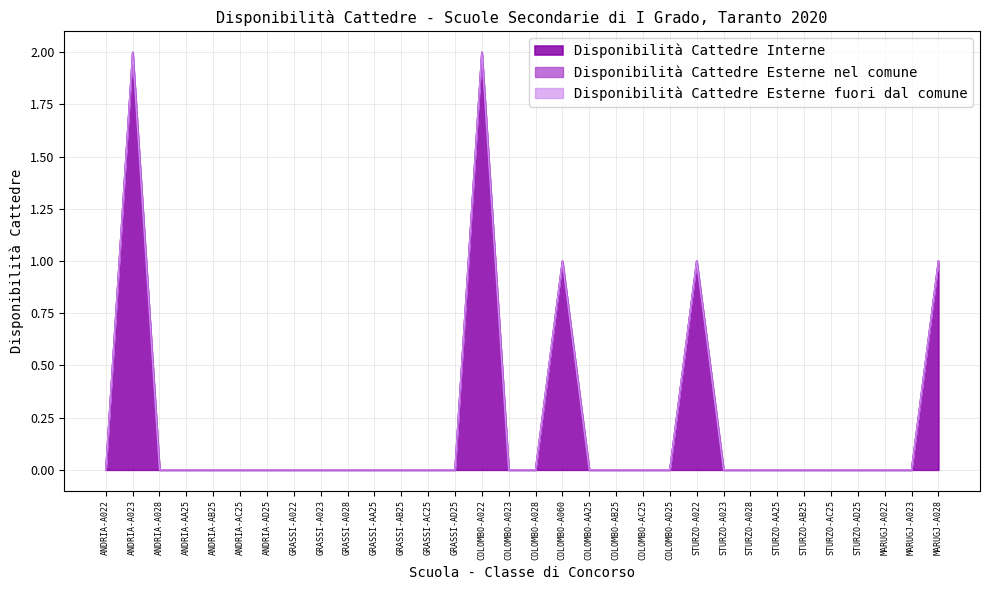

Reading left to right, list all the values displayed in this chart.

Disponibilità Cattedre Interne: ANDRIA-A022=0	ANDRIA-A023=2	ANDRIA-A028=0	ANDRIA-AA25=0	ANDRIA-AB25=0	ANDRIA-AC25=0	ANDRIA-AD25=0	GRASSI-A022=0	GRASSI-A023=0	GRASSI-A028=0	GRASSI-AA25=0	GRASSI-AB25=0	GRASSI-AC25=0	GRASSI-AD25=0	COLOMBO-A022=2	COLOMBO-A023=0	COLOMBO-A028=0	COLOMBO-A060=1	COLOMBO-AA25=0	COLOMBO-AB25=0	COLOMBO-AC25=0	COLOMBO-AD25=0	STURZO-A022=1	STURZO-A023=0	STURZO-A028=0	STURZO-AA25=0	STURZO-AB25=0	STURZO-AC25=0	STURZO-AD25=0	MARUGJ-A022=0	MARUGJ-A023=0	MARUGJ-A028=1
Disponibilità Cattedre Esterne nel comune: ANDRIA-A022=0	ANDRIA-A023=0	ANDRIA-A028=0	ANDRIA-AA25=0	ANDRIA-AB25=0	ANDRIA-AC25=0	ANDRIA-AD25=0	GRASSI-A022=0	GRASSI-A023=0	GRASSI-A028=0	GRASSI-AA25=0	GRASSI-AB25=0	GRASSI-AC25=0	GRASSI-AD25=0	COLOMBO-A022=0	COLOMBO-A023=0	COLOMBO-A028=0	COLOMBO-A060=0	COLOMBO-AA25=0	COLOMBO-AB25=0	COLOMBO-AC25=0	COLOMBO-AD25=0	STURZO-A022=0	STURZO-A023=0	STURZO-A028=0	STURZO-AA25=0	STURZO-AB25=0	STURZO-AC25=0	STURZO-AD25=0	MARUGJ-A022=0	MARUGJ-A023=0	MARUGJ-A028=0
Disponibilità Cattedre Esterne fuori dal comune: ANDRIA-A022=0	ANDRIA-A023=0	ANDRIA-A028=0	ANDRIA-AA25=0	ANDRIA-AB25=0	ANDRIA-AC25=0	ANDRIA-AD25=0	GRASSI-A022=0	GRASSI-A023=0	GRASSI-A028=0	GRASSI-AA25=0	GRASSI-AB25=0	GRASSI-AC25=0	GRASSI-AD25=0	COLOMBO-A022=0	COLOMBO-A023=0	COLOMBO-A028=0	COLOMBO-A060=0	COLOMBO-AA25=0	COLOMBO-AB25=0	COLOMBO-AC25=0	COLOMBO-AD25=0	STURZO-A022=0	STURZO-A023=0	STURZO-A028=0	STURZO-AA25=0	STURZO-AB25=0	STURZO-AC25=0	STURZO-AD25=0	MARUGJ-A022=0	MARUGJ-A023=0	MARUGJ-A028=0